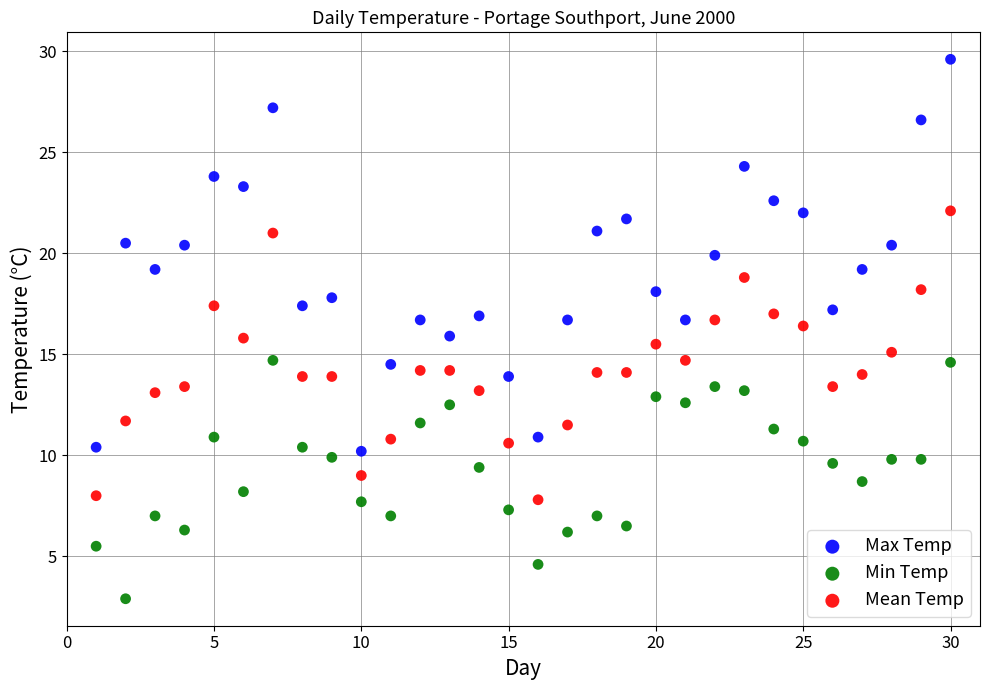

What are all the series names shown in the legend?

Max Temp, Min Temp, Mean Temp